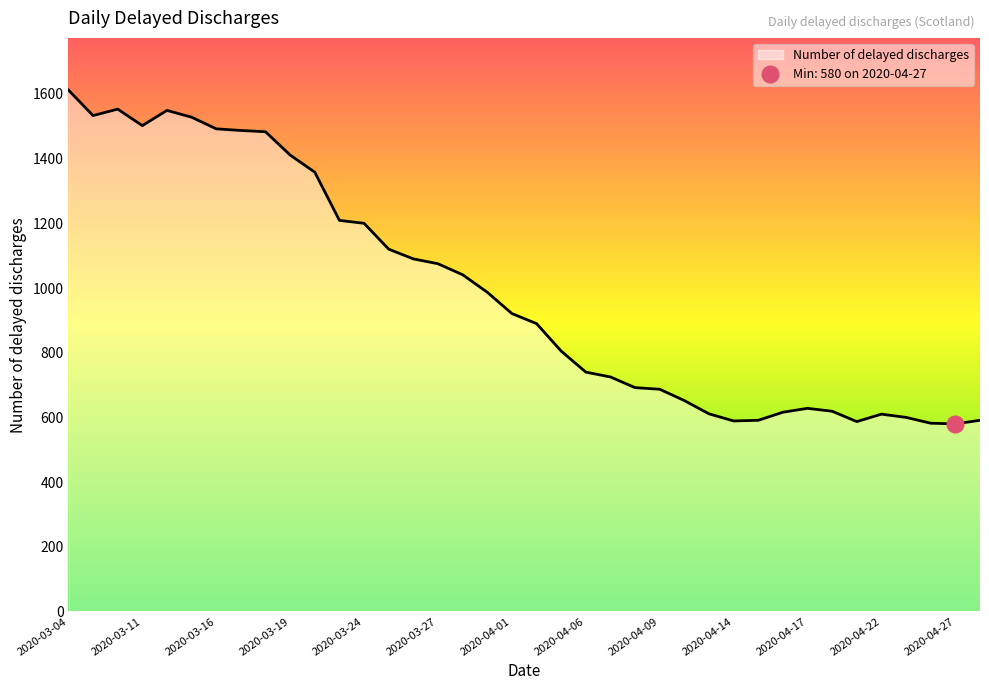

How many points are lower than both their immediate neighbors (excluding endpoints)?

5